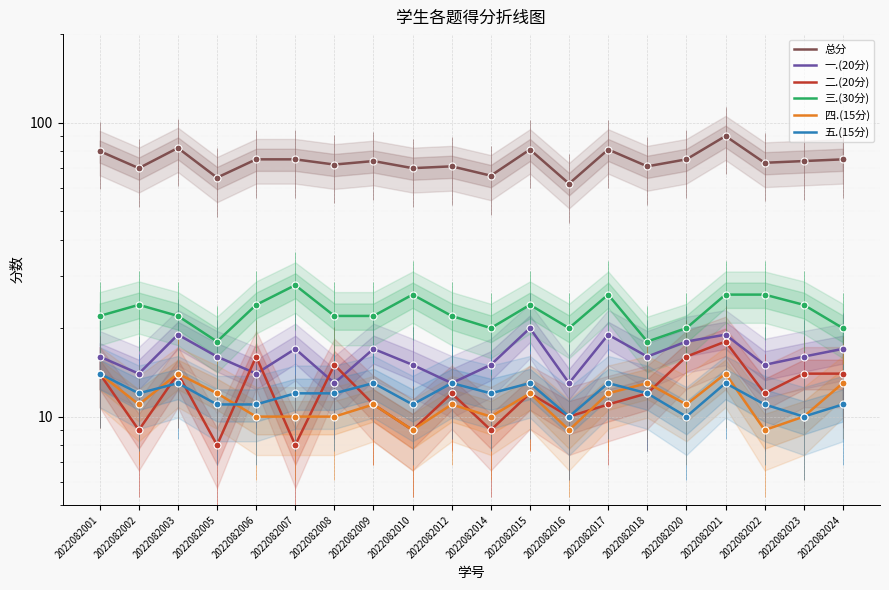

At which category is the sum across all series the highest?

2022082021